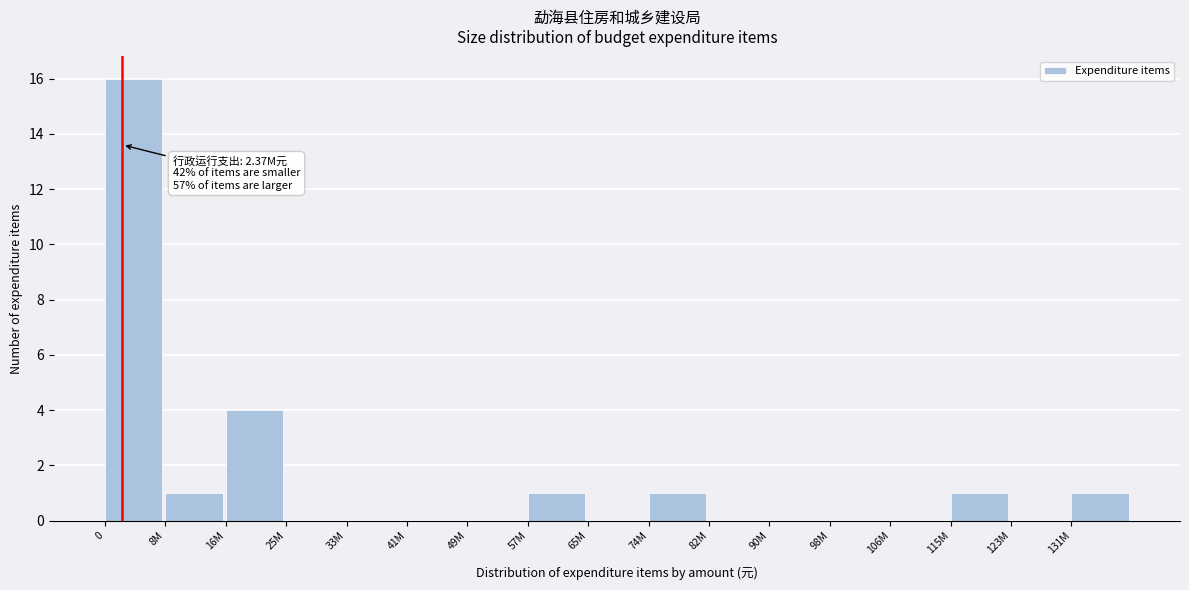

Reading right to left, list all the values displayed in this chart.

131M=1	123M=0	115M=1	106M=0	98M=0	90M=0	82M=0	74M=1	65M=0	57M=1	49M=0	41M=0	33M=0	25M=0	16M=4	8M=1	0=16